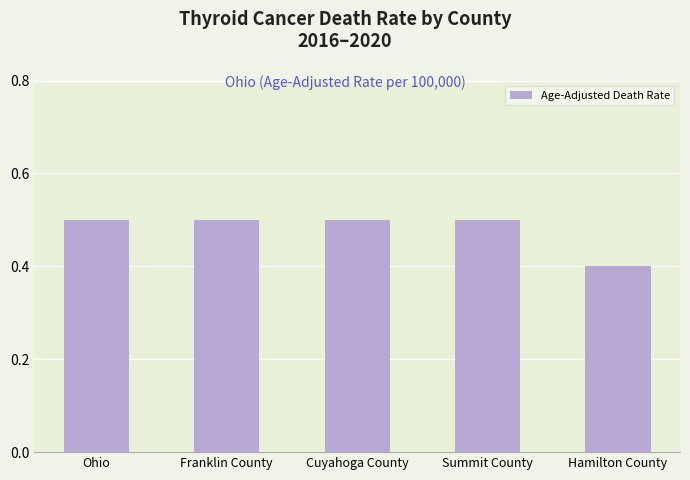

At which category does the chart reach its minimum across all series?

Hamilton County